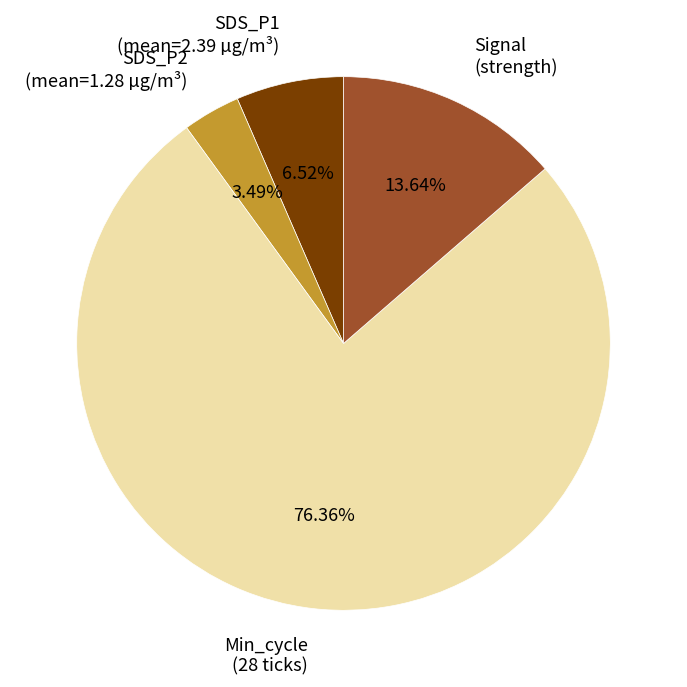

Count the number of slices in the pie.

4